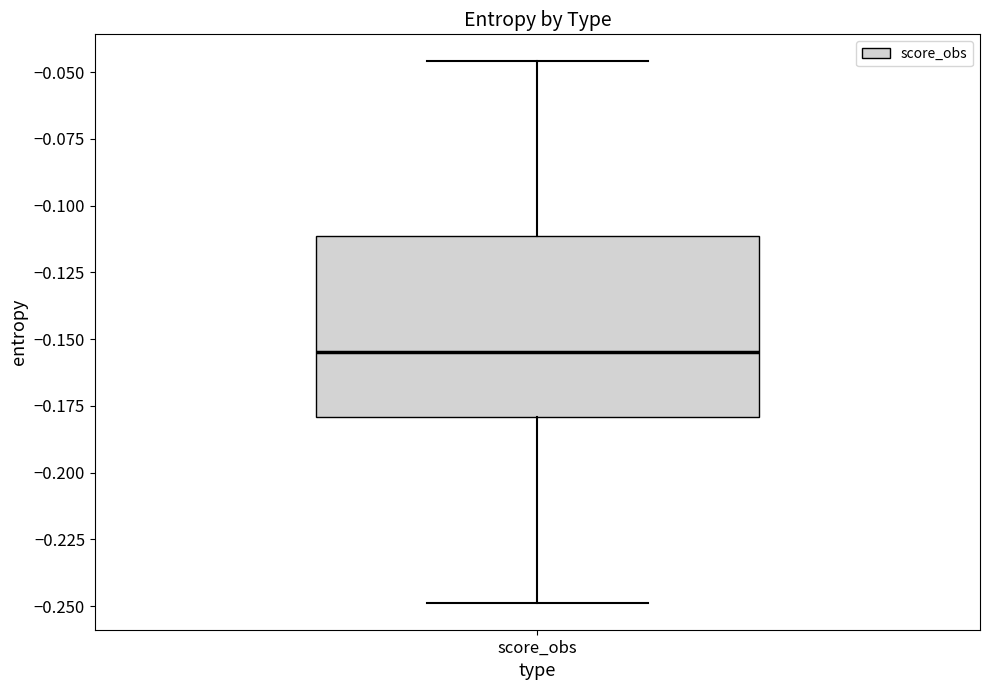

Transcribe this box plot: give where the median line is, the range the box spans, and where the two whiskers end, as read against the y-axis. The values are not printed on the chart, so give them approximately, as read against the axis.

median -0.155, box -0.180 to -0.110, whiskers -0.250 to -0.045